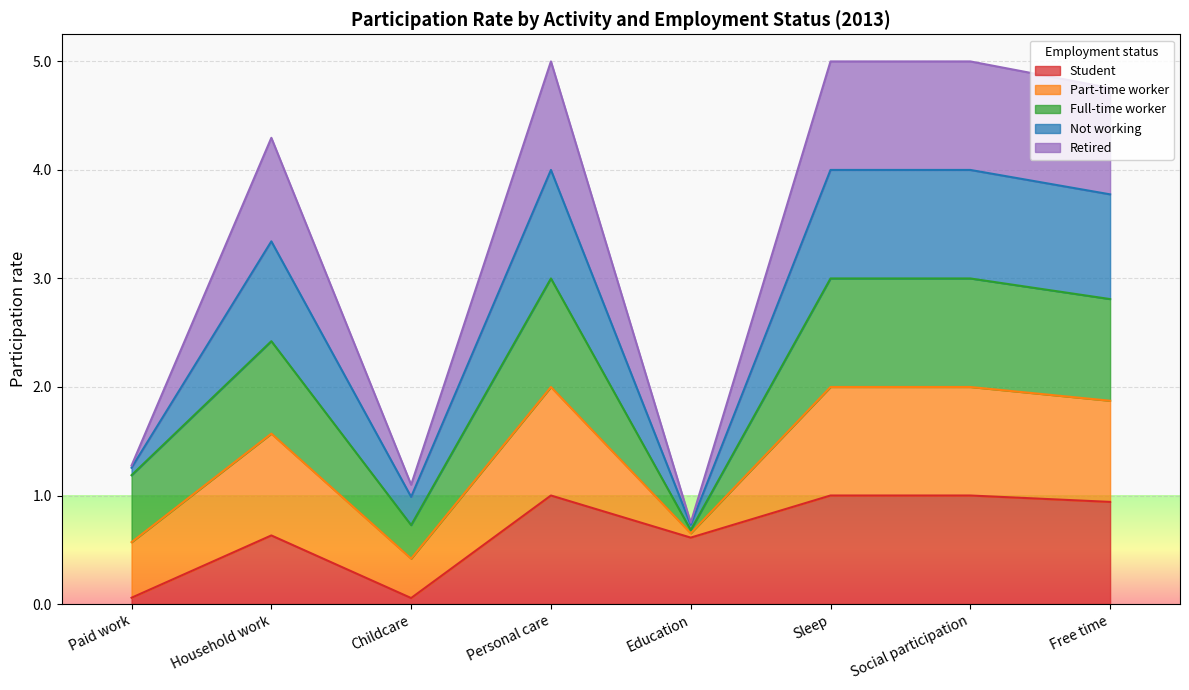

Is it true that Not working equals 1.1 at Sleep?

False